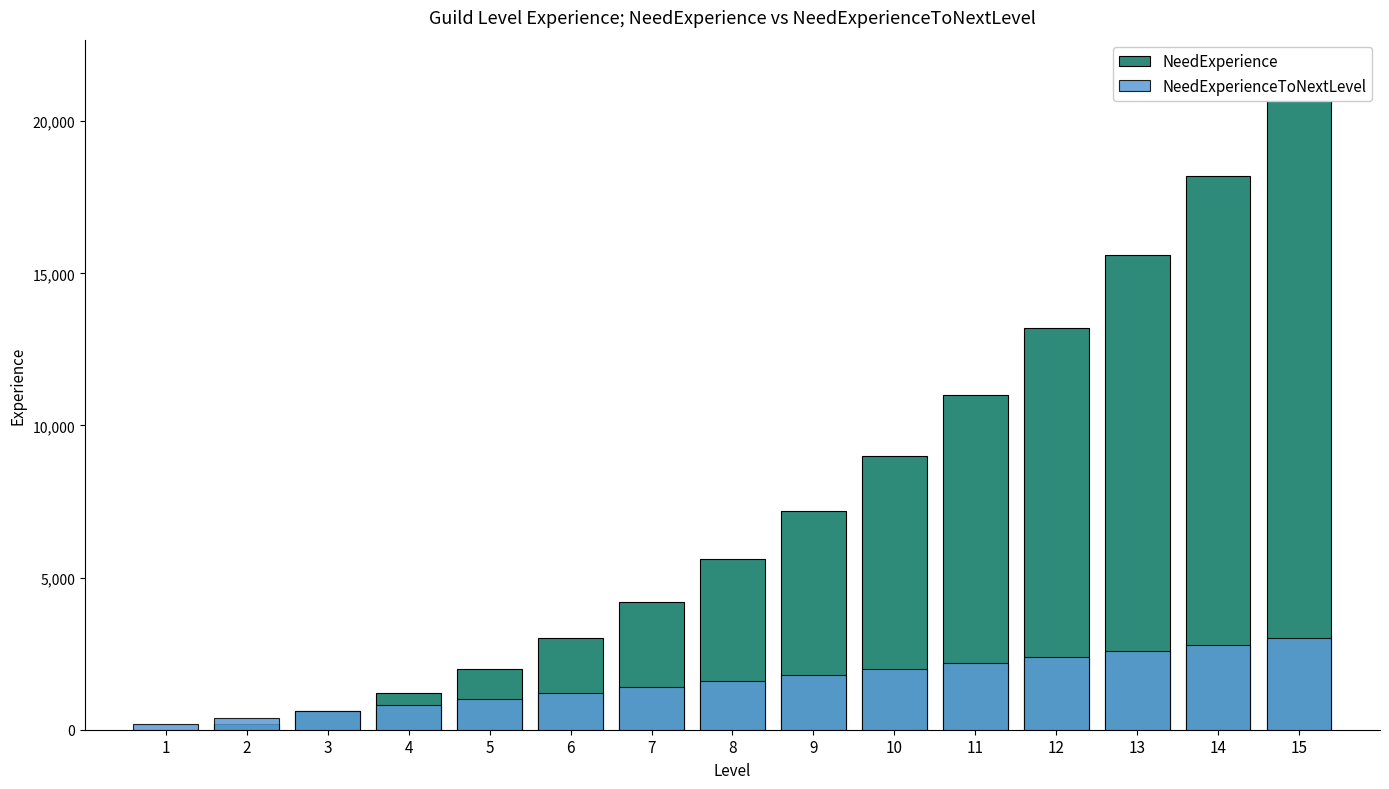

How many groups of bars are there?

15